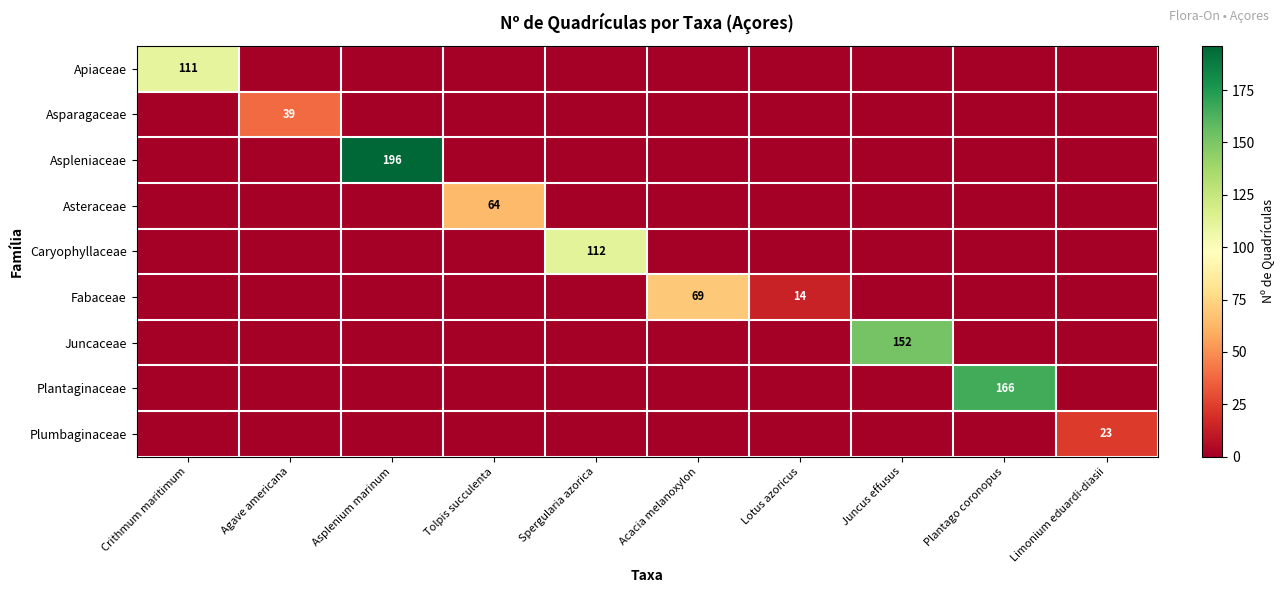

Which series has the largest total across all categories?

Aspleniaceae